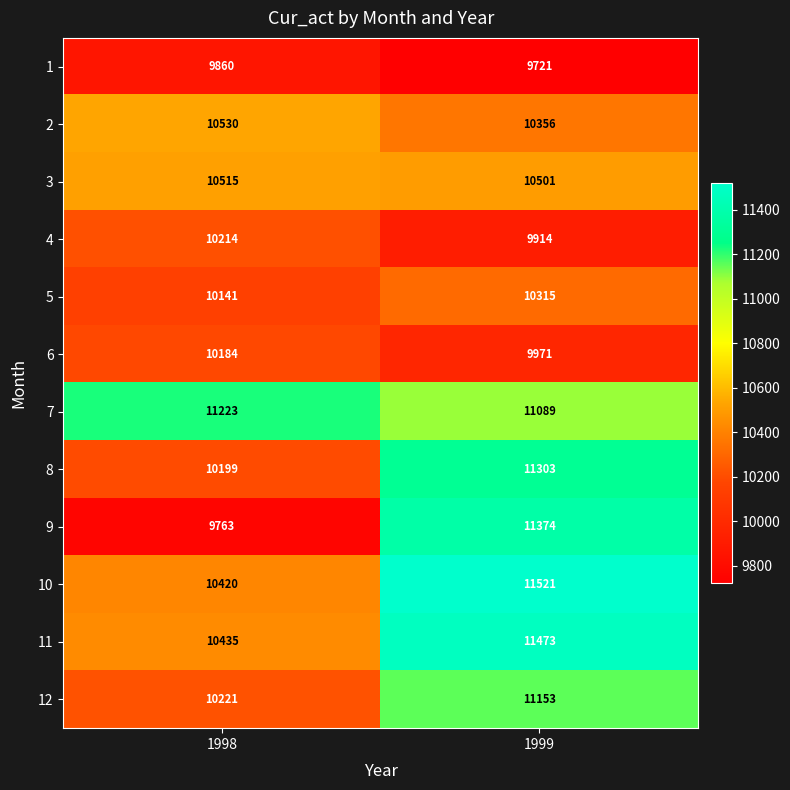

What is the smallest value displayed?

9721